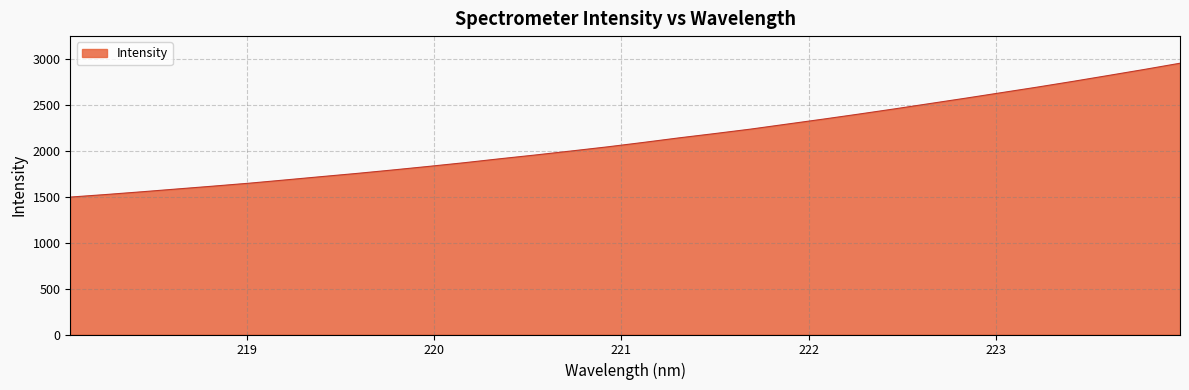

What is the maximum value shown in the chart?

2951.8